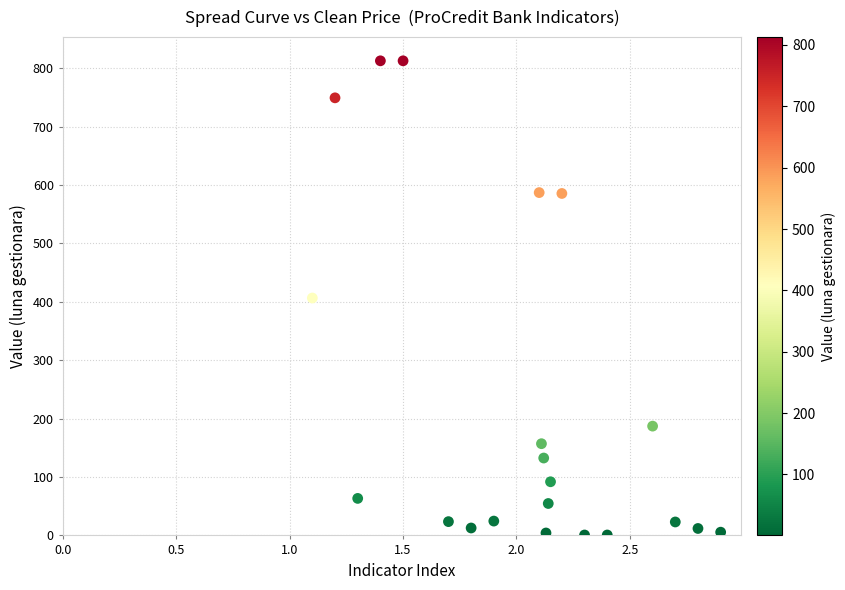

What is the range of X values (max minus min)?

1.8